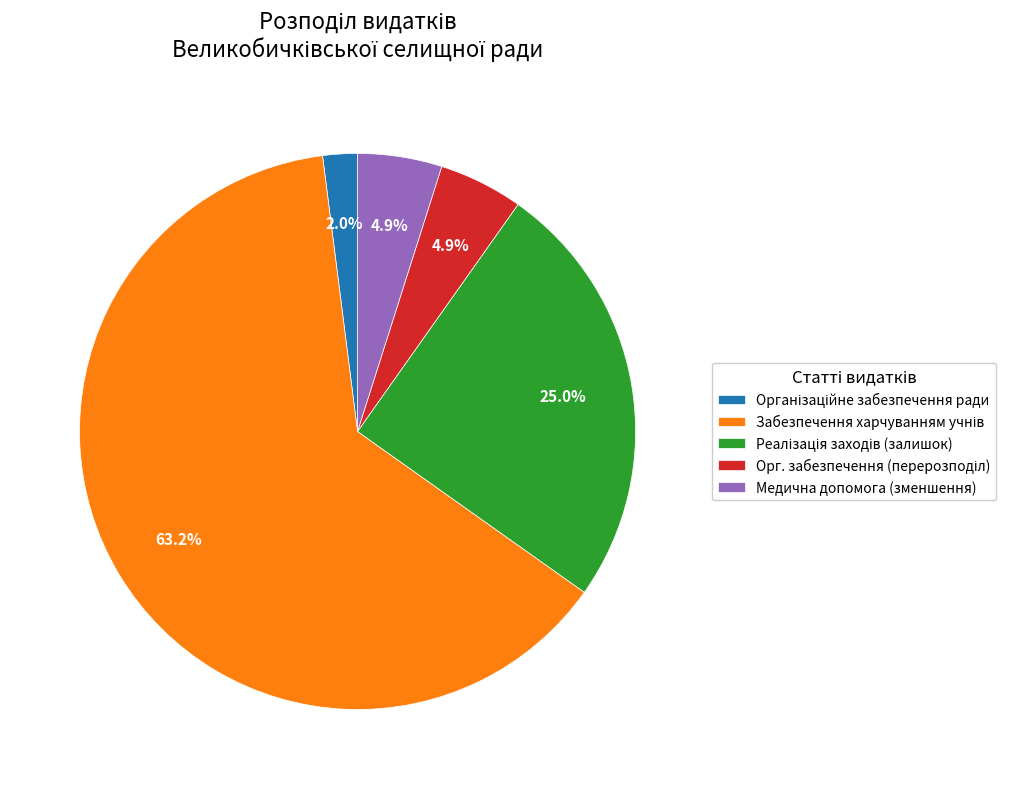

Is there a majority slice in this chart?

Yes